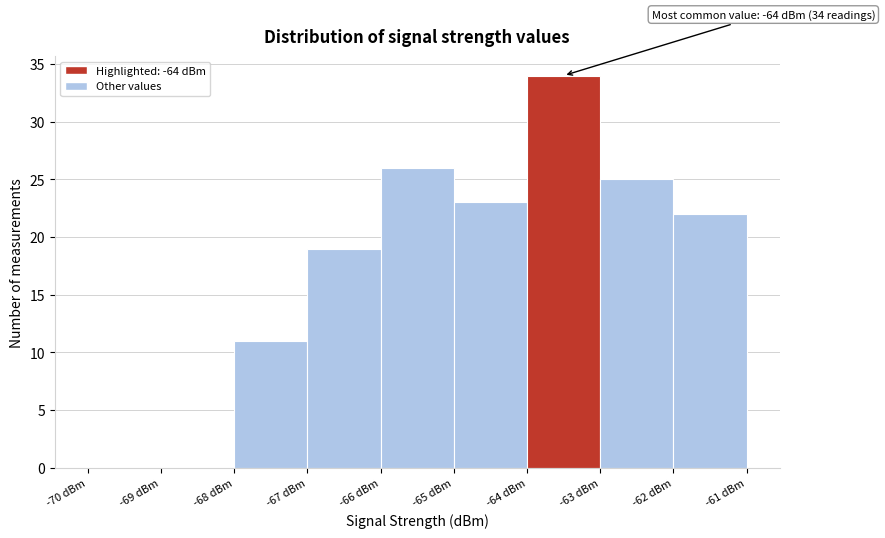

Which range on the x-axis has the tallest bar?

-64 to -63